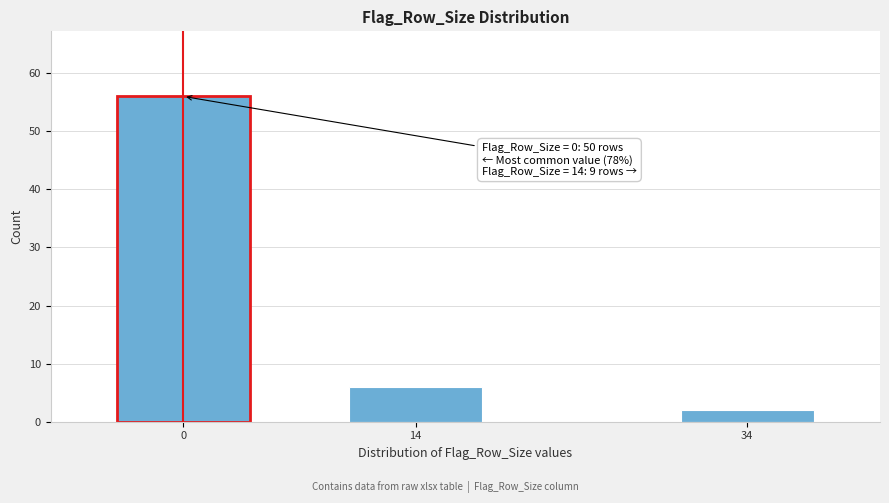

Reading left to right, extract all data points from this chart.

56	6	2